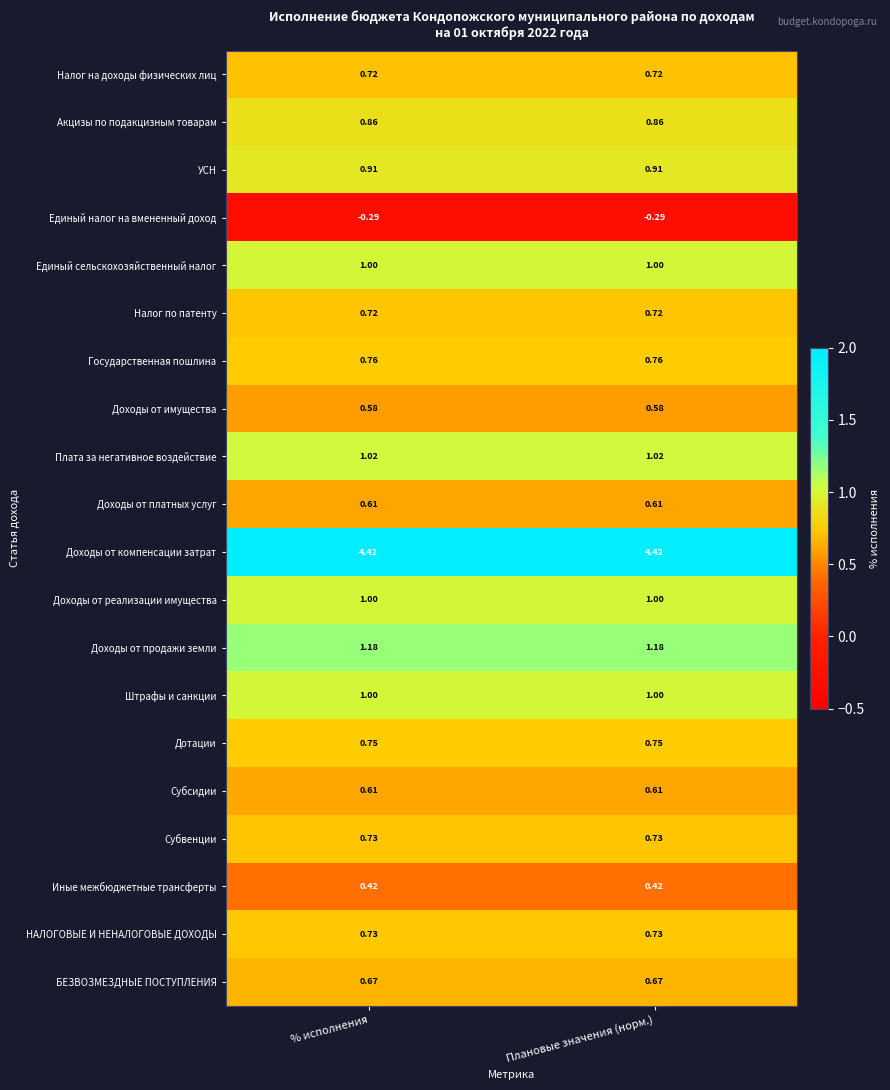

Which series has the largest total across all categories?

Доходы от компенсации затрат